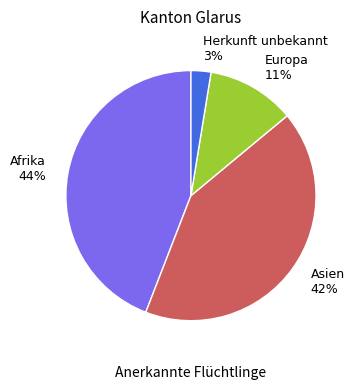

What percentage is the Europa slice, to the nearest percent?

11%